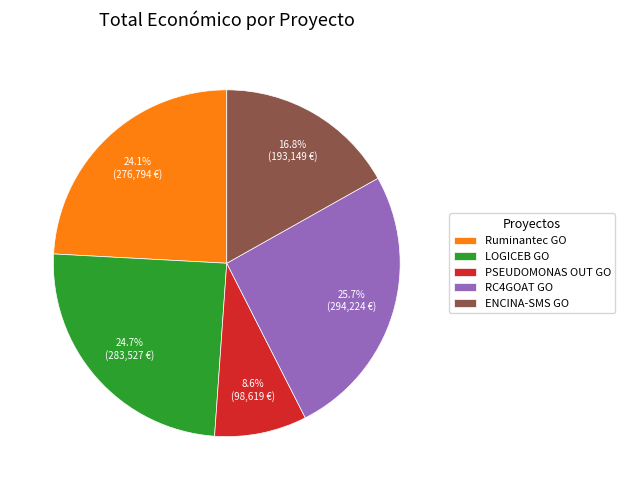

Approximately how many times larger is the value at PSEUDOMONAS OUT GO compared to RC4GOAT GO?

0.3